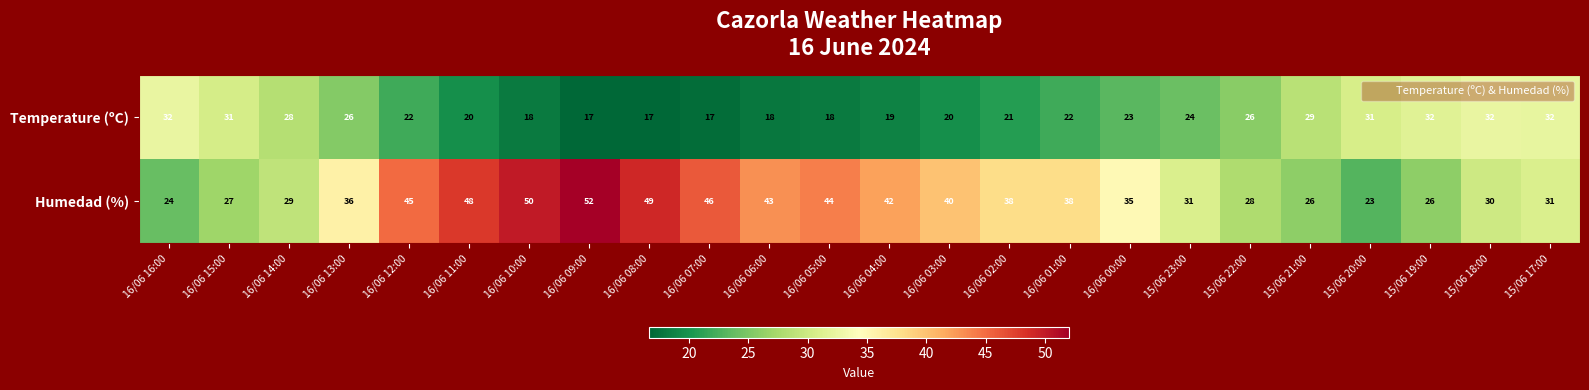

List the series in order of their peak value, highest first.

Humedad (%), Temperature (ºC)